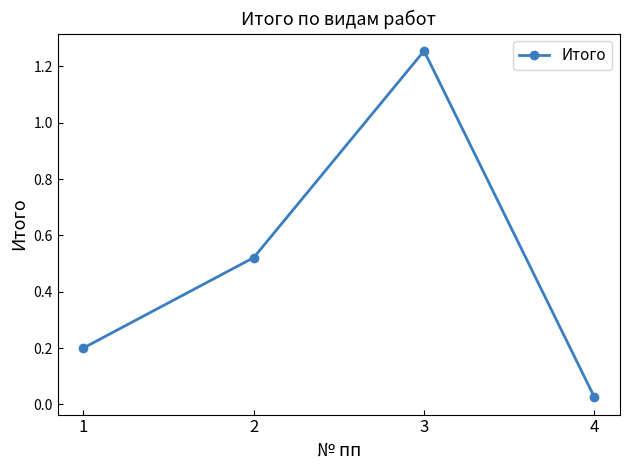

At which label is the value closest to 0?

4